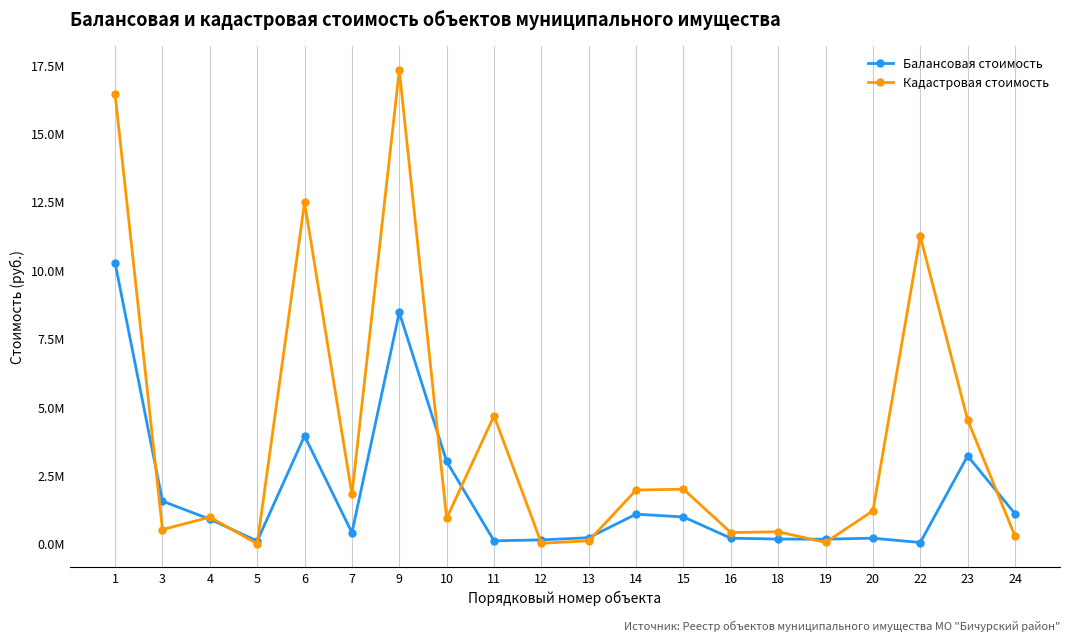

After their last crossing, which series has the higher values: Кадастровая стоимость or Балансовая стоимость?

Балансовая стоимость